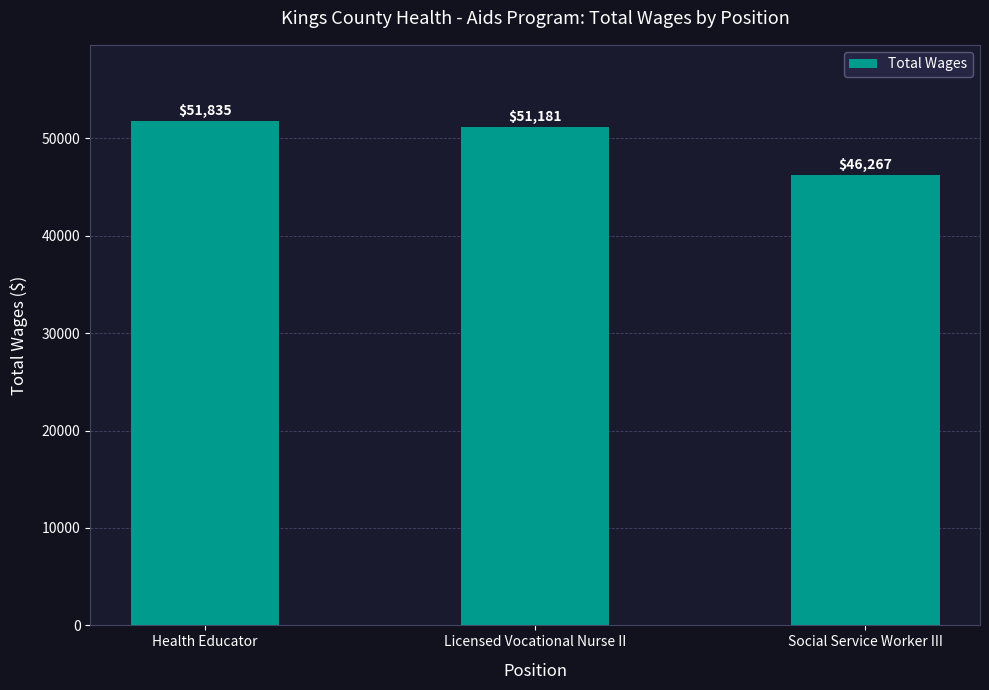

The chart shows a value of 51181 at Licensed Vocational Nurse II. True or false?

True